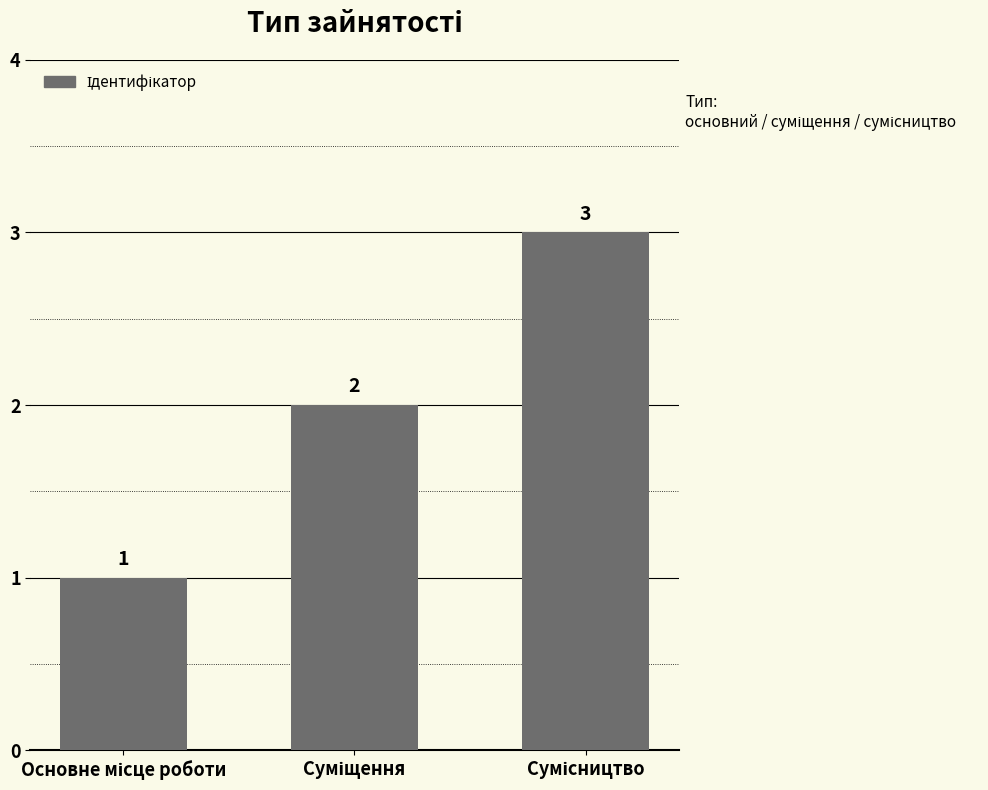

What is the value of the 2nd bar from the left?

2